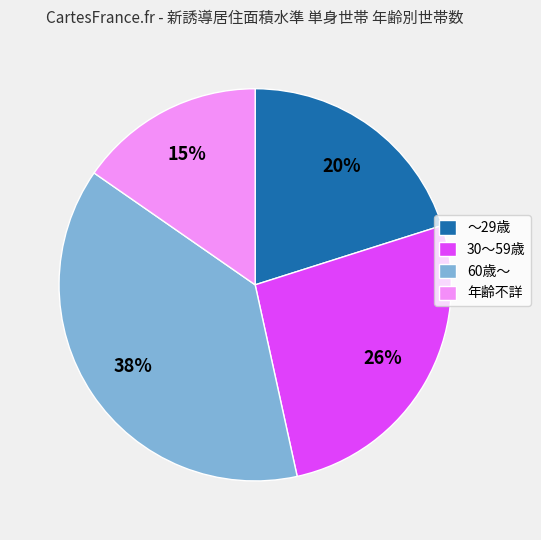

Which has a higher value, 60歳～ or 年齢不詳?

60歳～